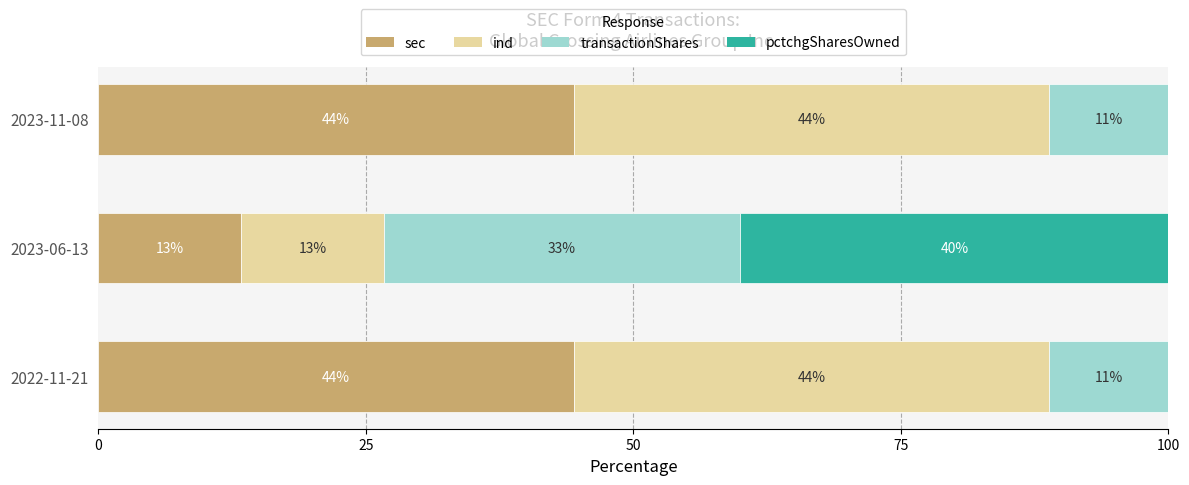

What is the lowest value of the sec series?

13.3